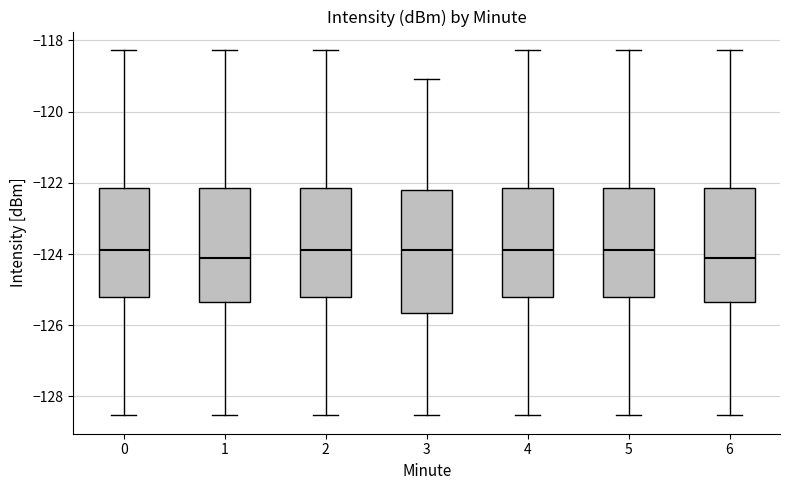

Which box is the tallest, from its lower edge to its upper edge?

3